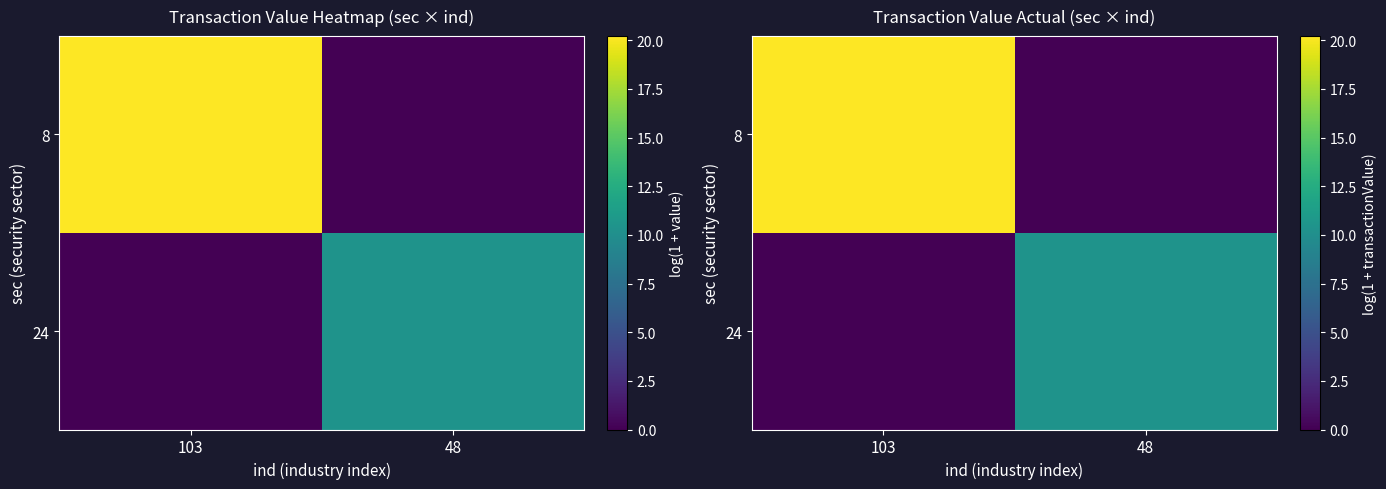

At which category is the sum across all series the highest?

103